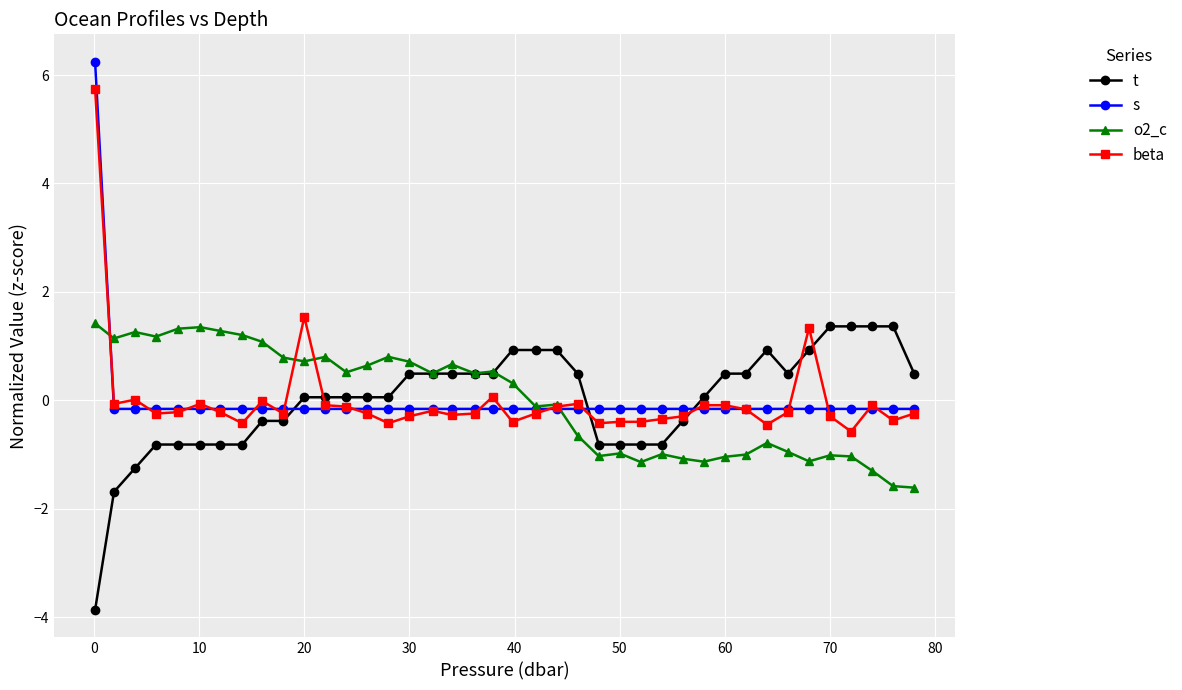

Which series has the widest spread of values?

s